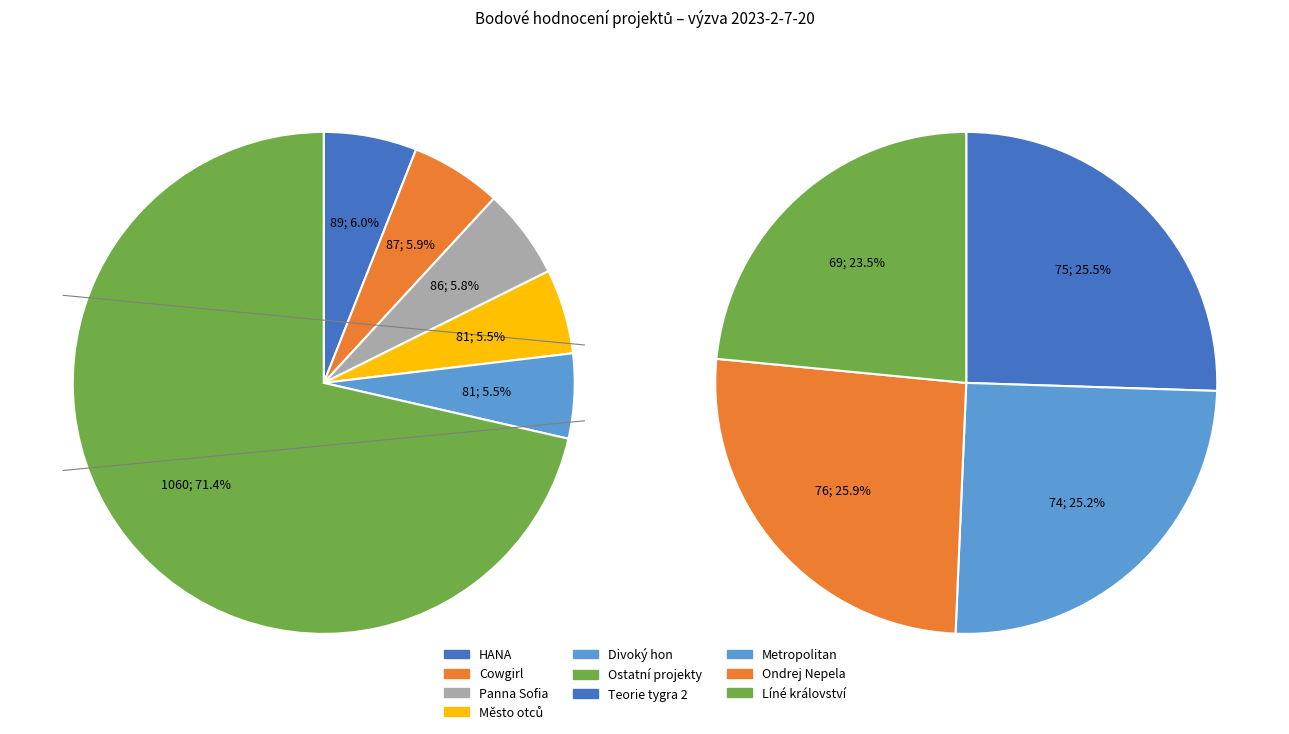

The Cowgirl slice represents 2% of the pie. True or false?

False